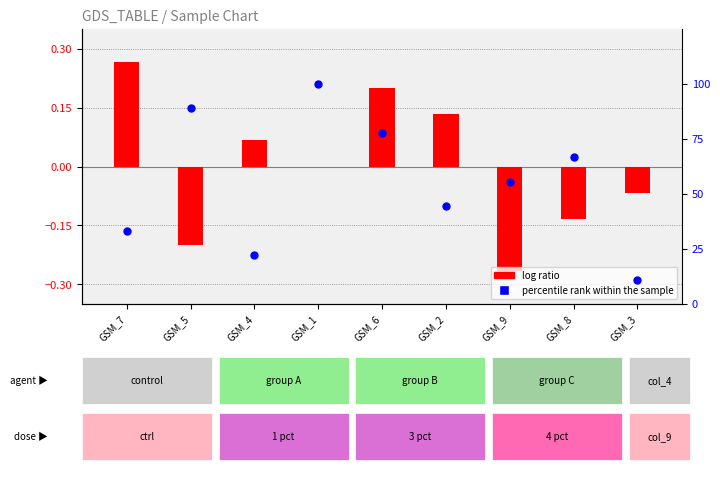

At which category is the sum across all series the highest?

GSM_1